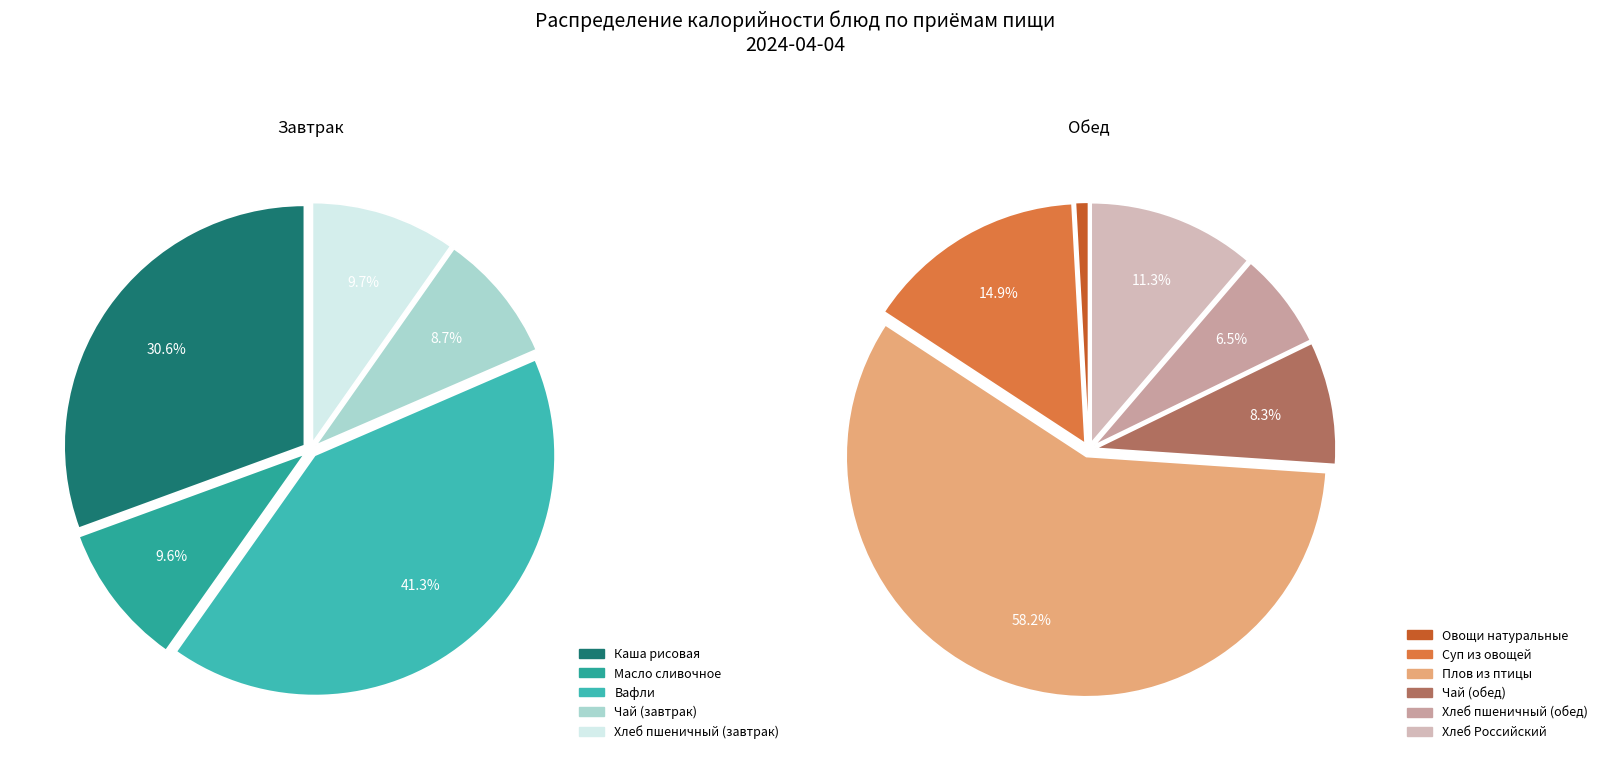

Does any single category account for the majority?

No